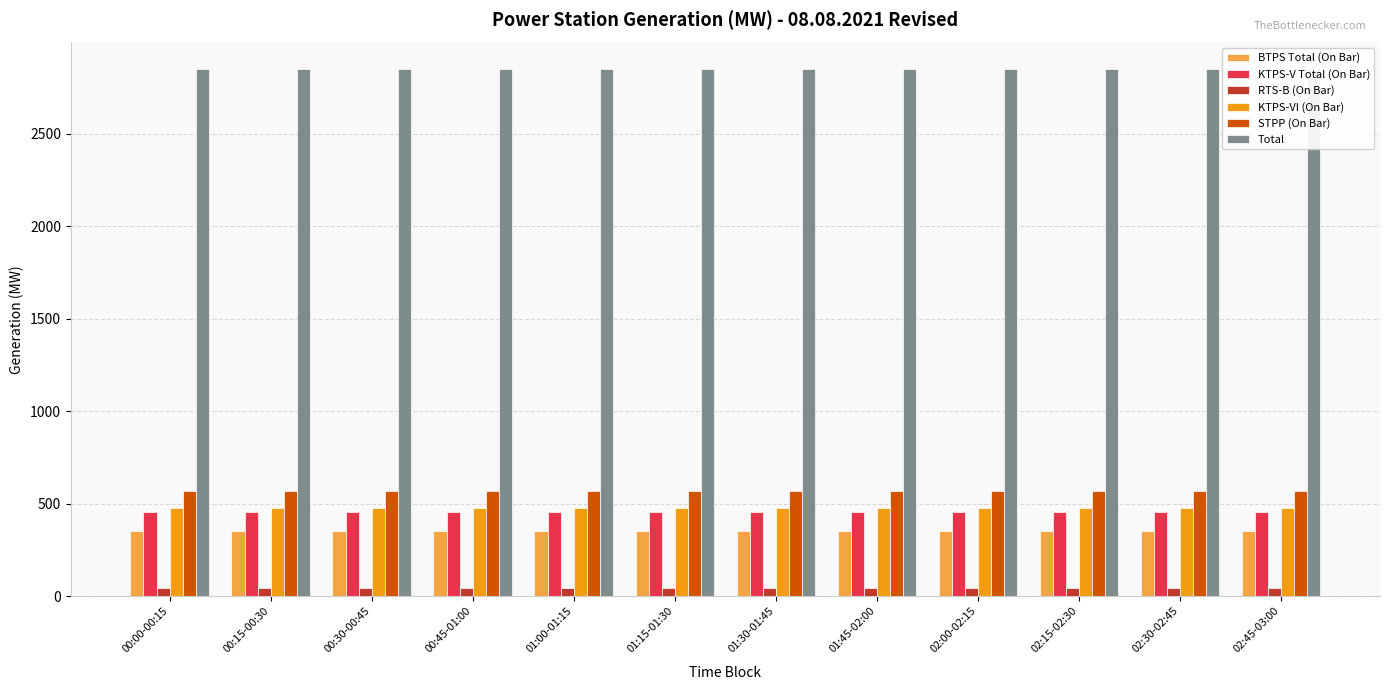

Between 00:15-00:30 and 01:00-01:15, which series saw the biggest shift?

BTPS Total (On Bar)